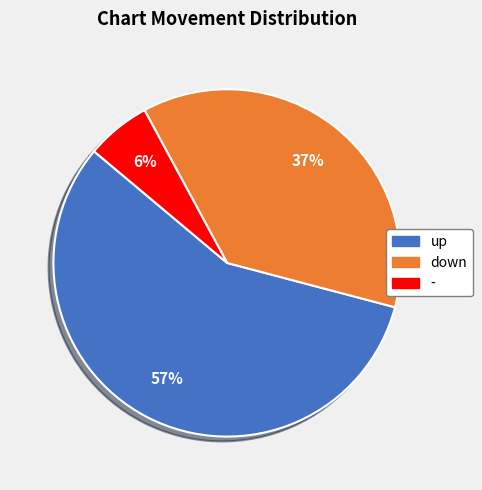

Which slice represents more than half of the pie?

up